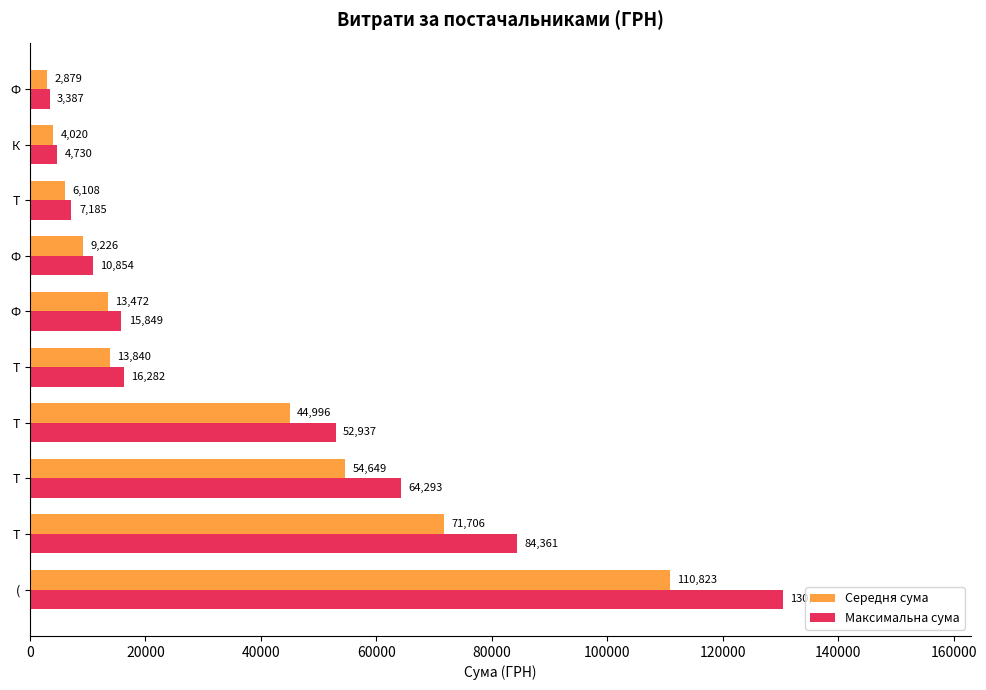

What are all the series names shown in the legend?

Середня сума, Максимальна сума